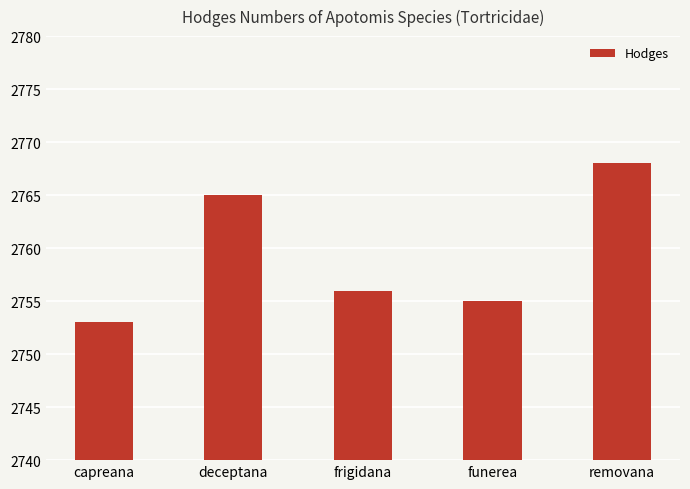

The chart shows a value of 749 at frigidana. True or false?

False